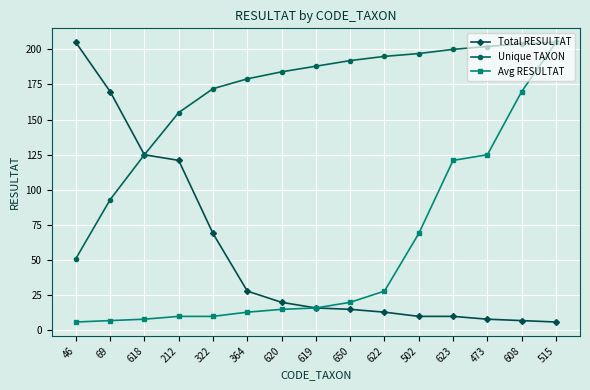

Between 322 and 622, which series saw the biggest shift?

Total RESULTAT